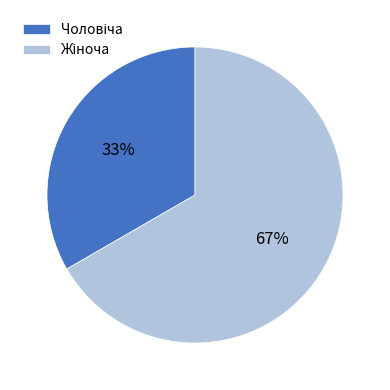

To the nearest percent, what is the average slice percentage?

50%